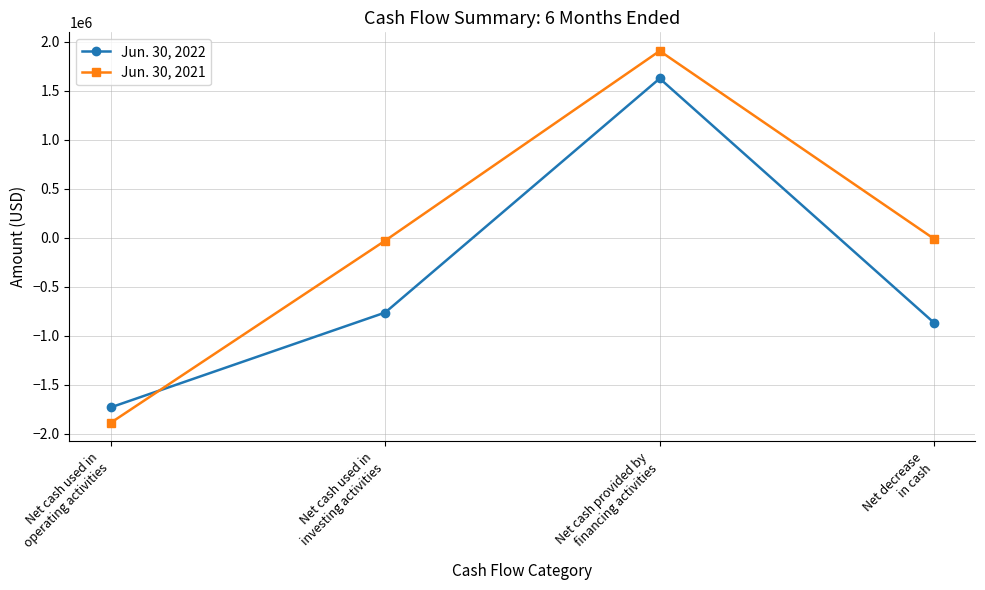

How many data points does each series have?

4